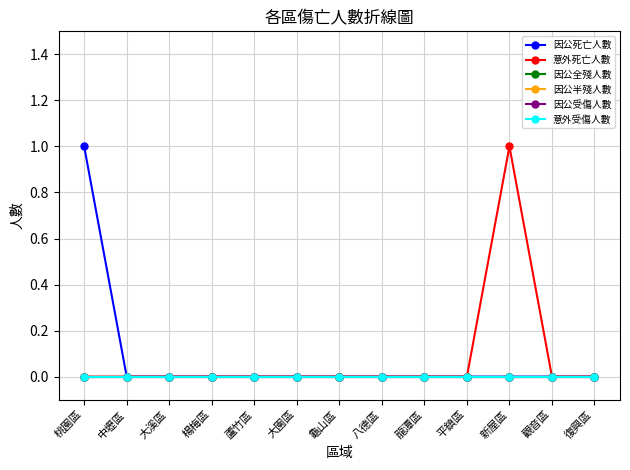

Which series has the widest spread of values?

因公死亡人數